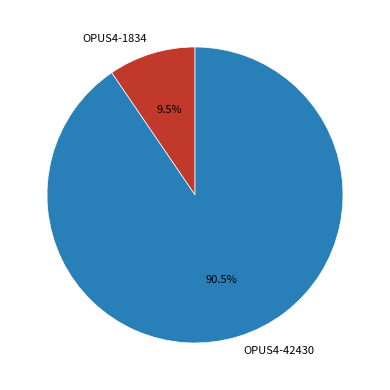

To the nearest percent, what is the difference between the OPUS4-1834 and OPUS4-42430 slice percentages?

81%